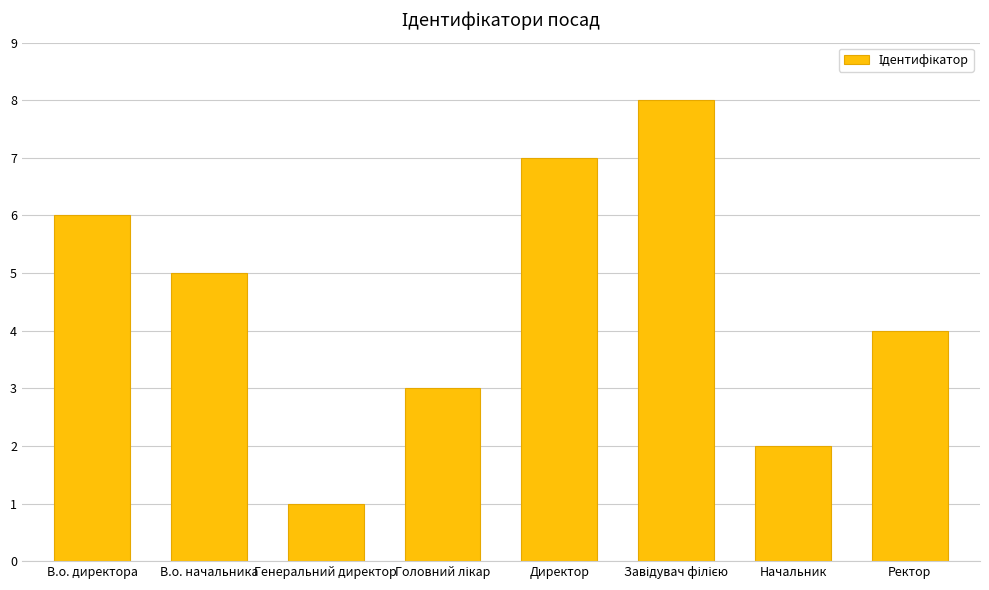

Where does the data first go above 5?

В.о. директора